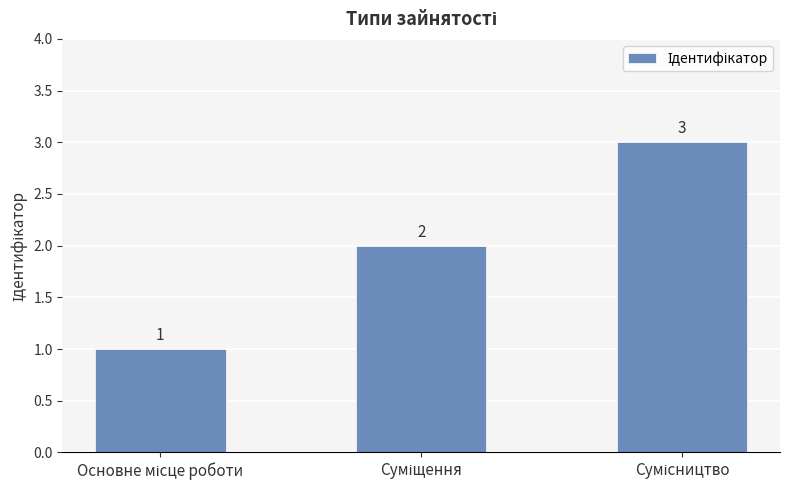

What is the value of the 2nd bar from the left?

2